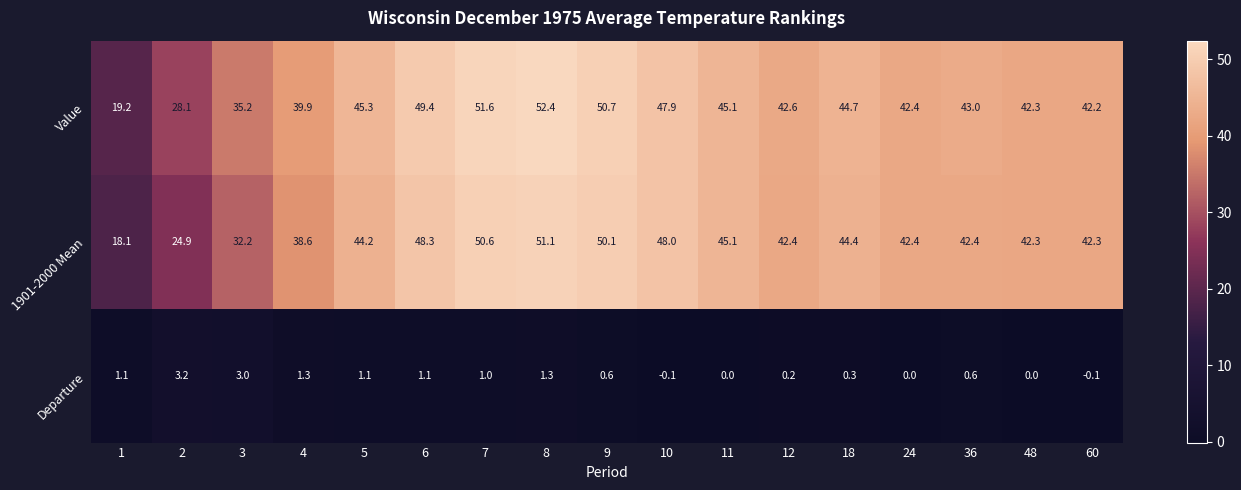

Which label corresponds to the largest value in the chart?

8